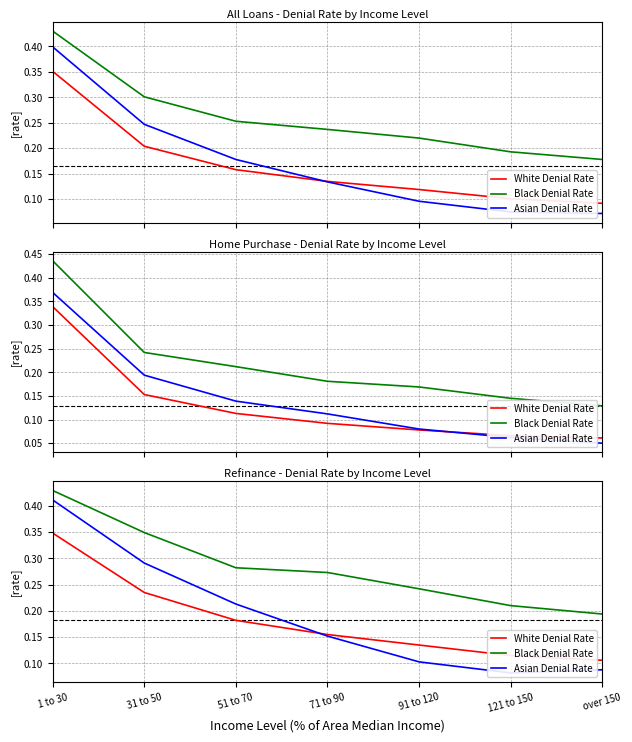

What is the total value across all series at over 150?

0.4